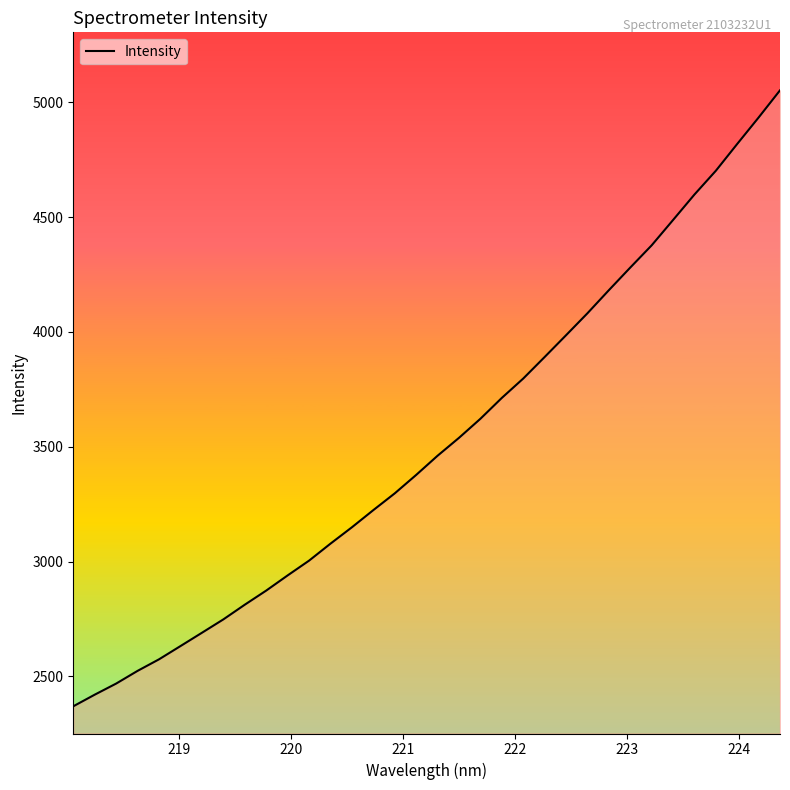

What is the smallest value displayed?

2369.6